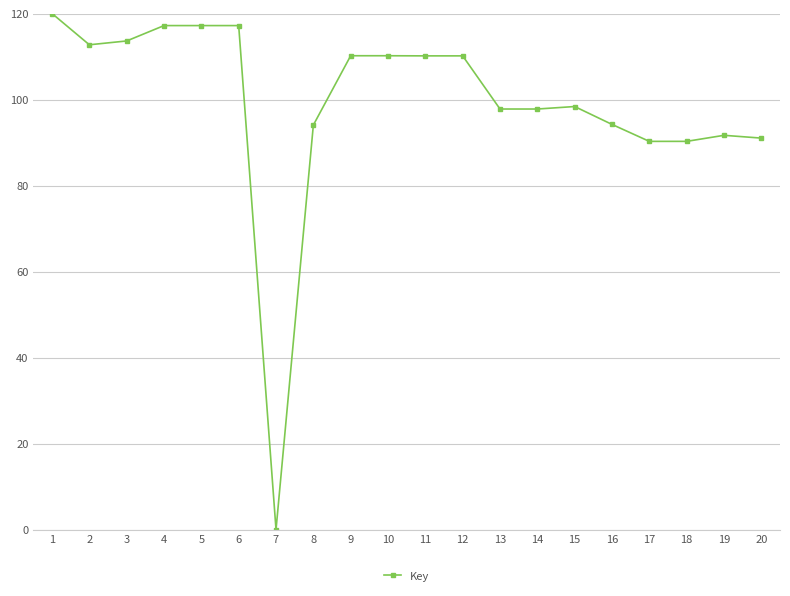

Read the value at 6.

117.2